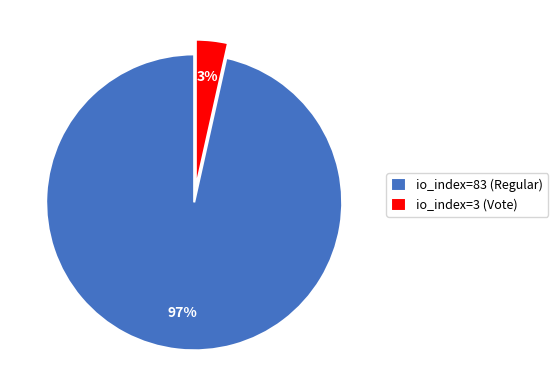

The io_index=3 (Vote) slice represents 18% of the pie. True or false?

False